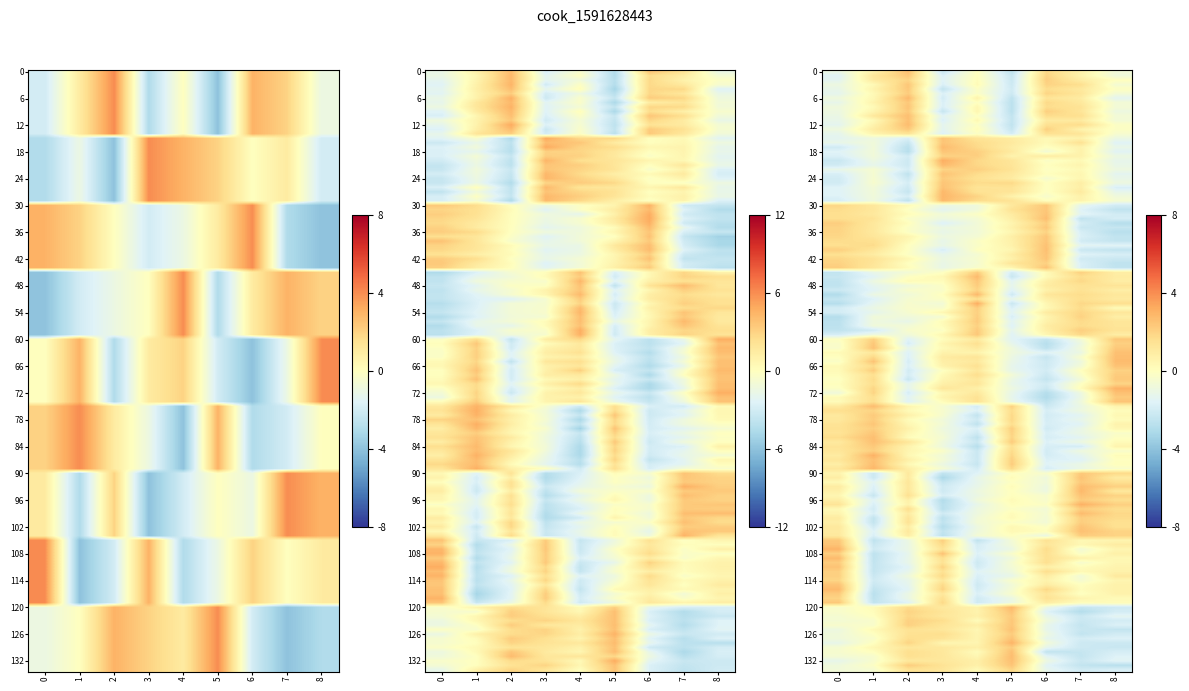

What is the lowest value of the row_2 series?

-4